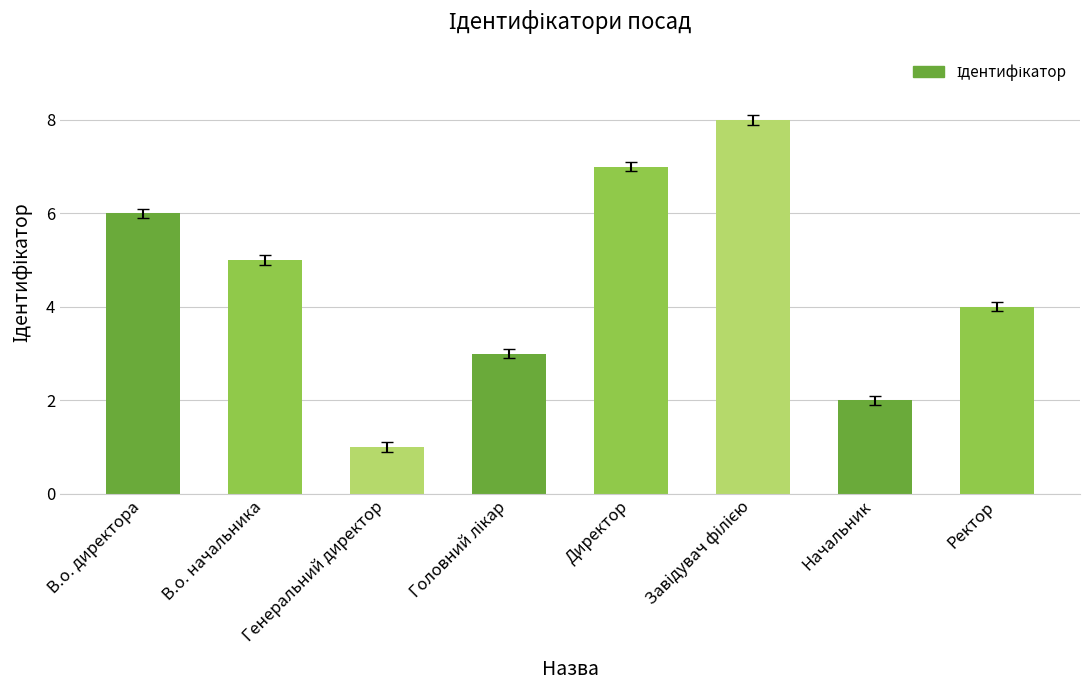

Count the number of categories in the chart.

8